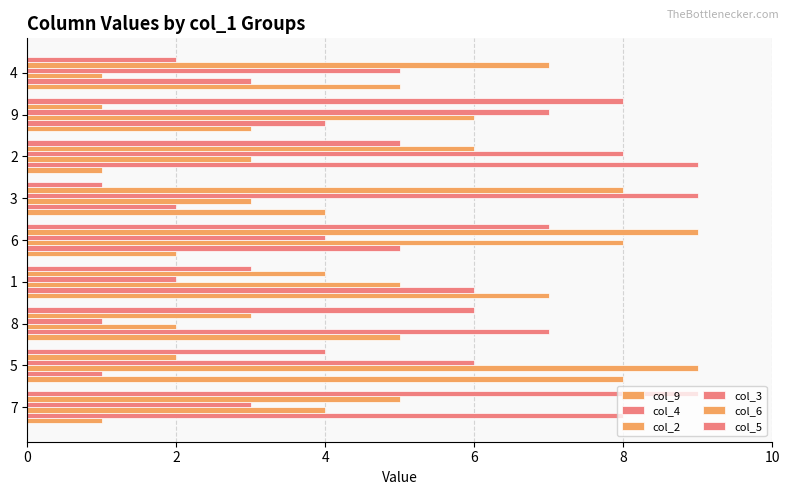

The col_5 series shows 3 at 6. True or false?

False